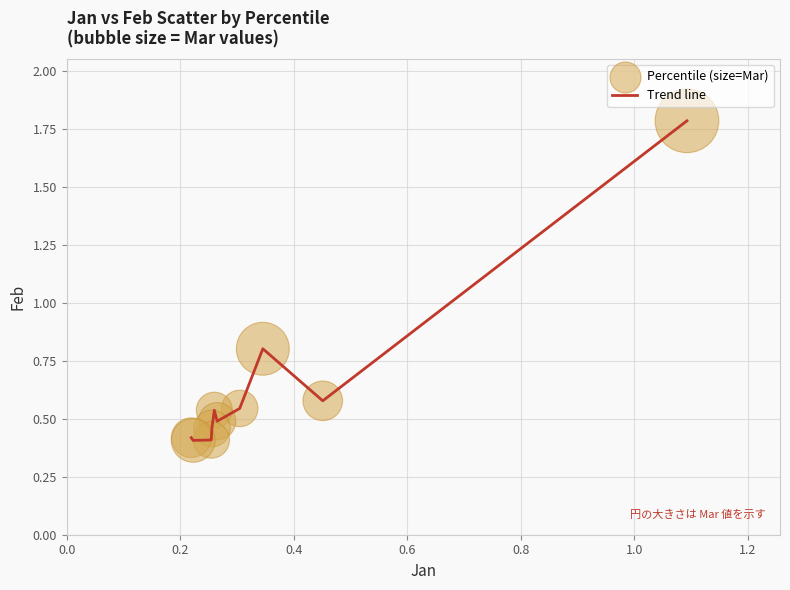

What is the greatest value displayed?

1.8